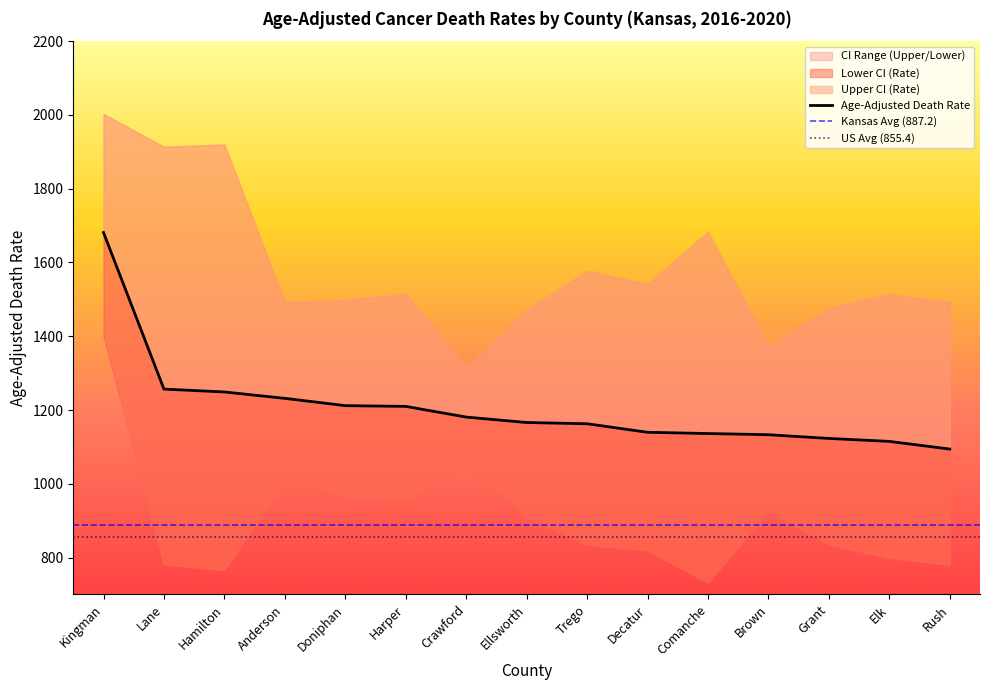

Is it true that Age-Adjusted Death Rate equals 1136.2 at Comanche?

True